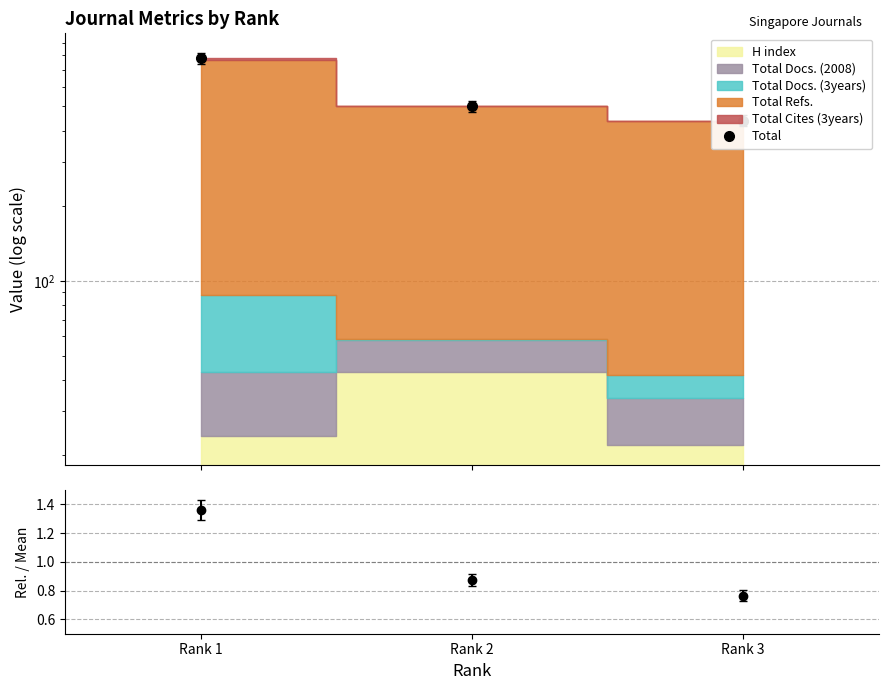

Which category has the highest value in the Total series?

Rank 1